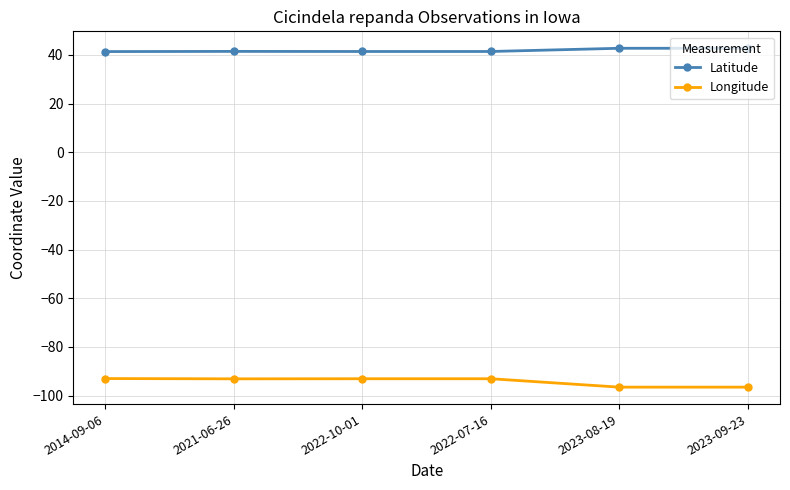

Is it true that Longitude equals -96.5 at 2023-09-23?

True